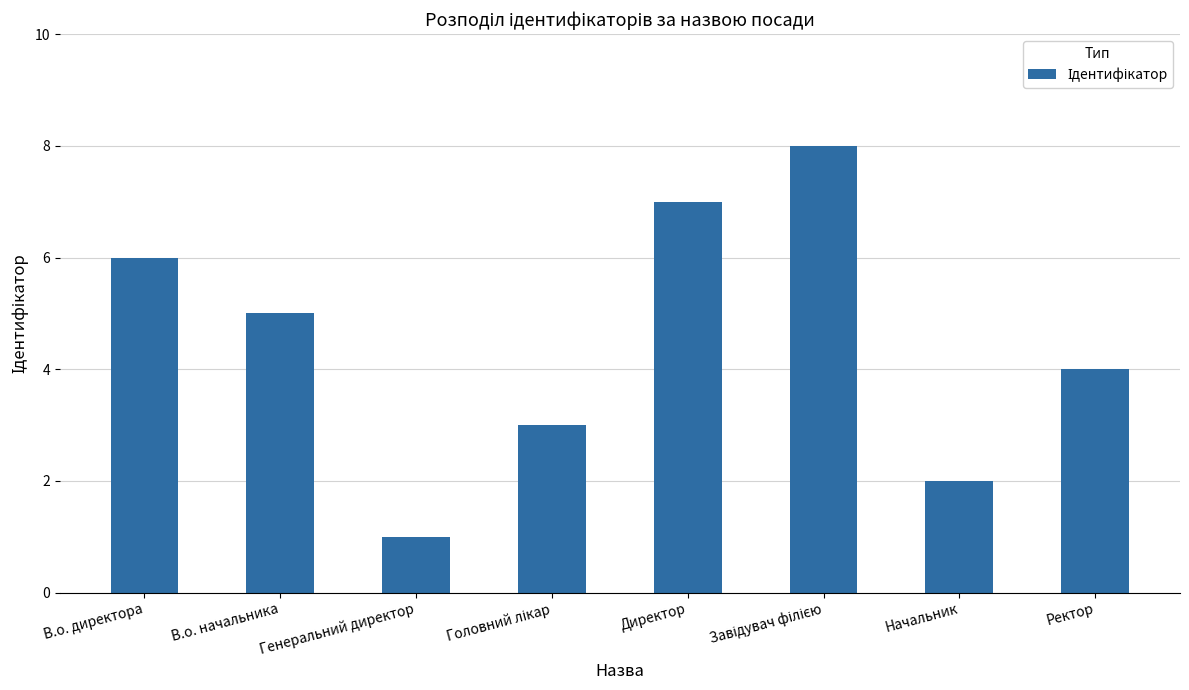

What is the minimum value shown in the chart?

1